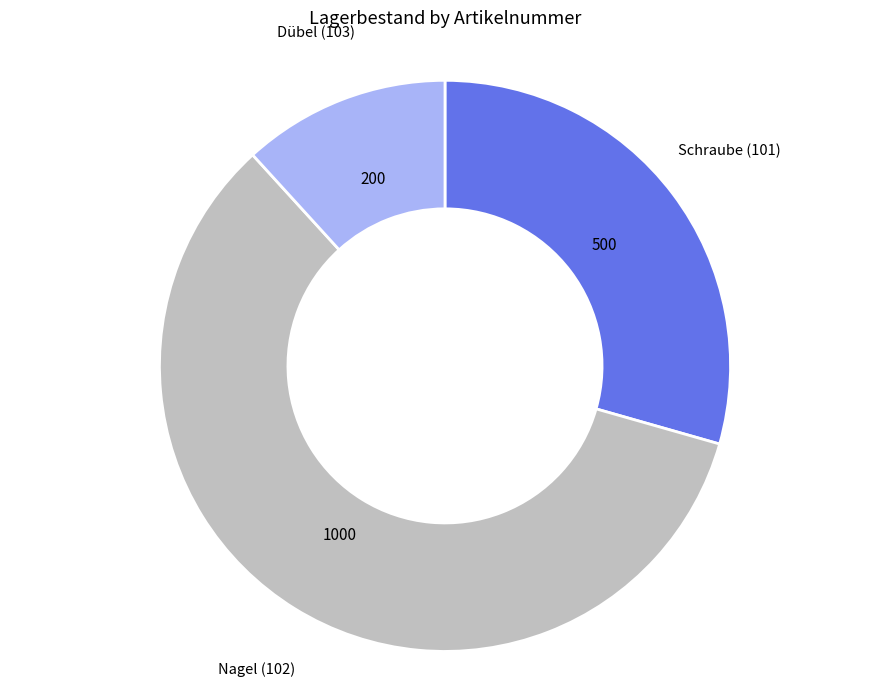

Which category has the biggest portion of the pie?

Nagel (102)